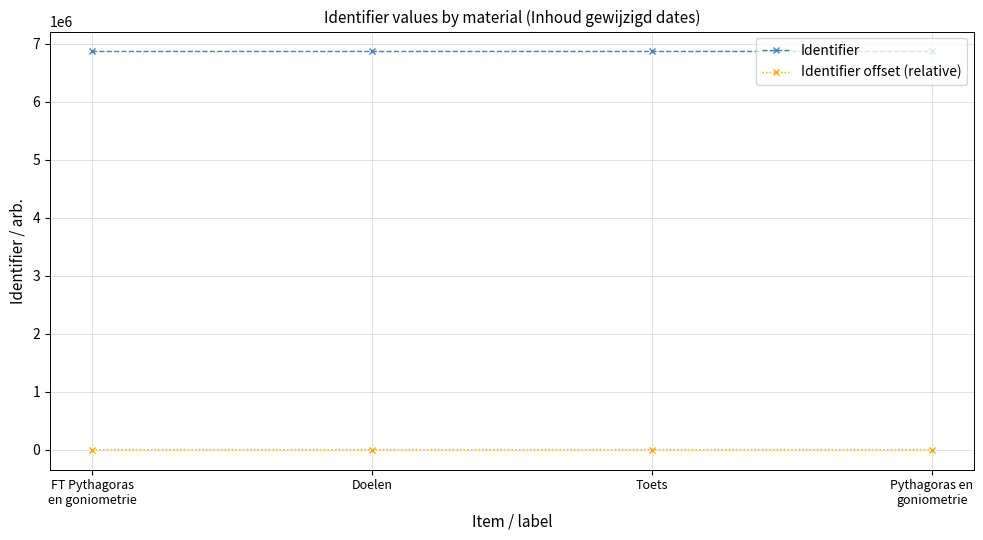

What is the sum of all Identifier offset (relative) values?

57